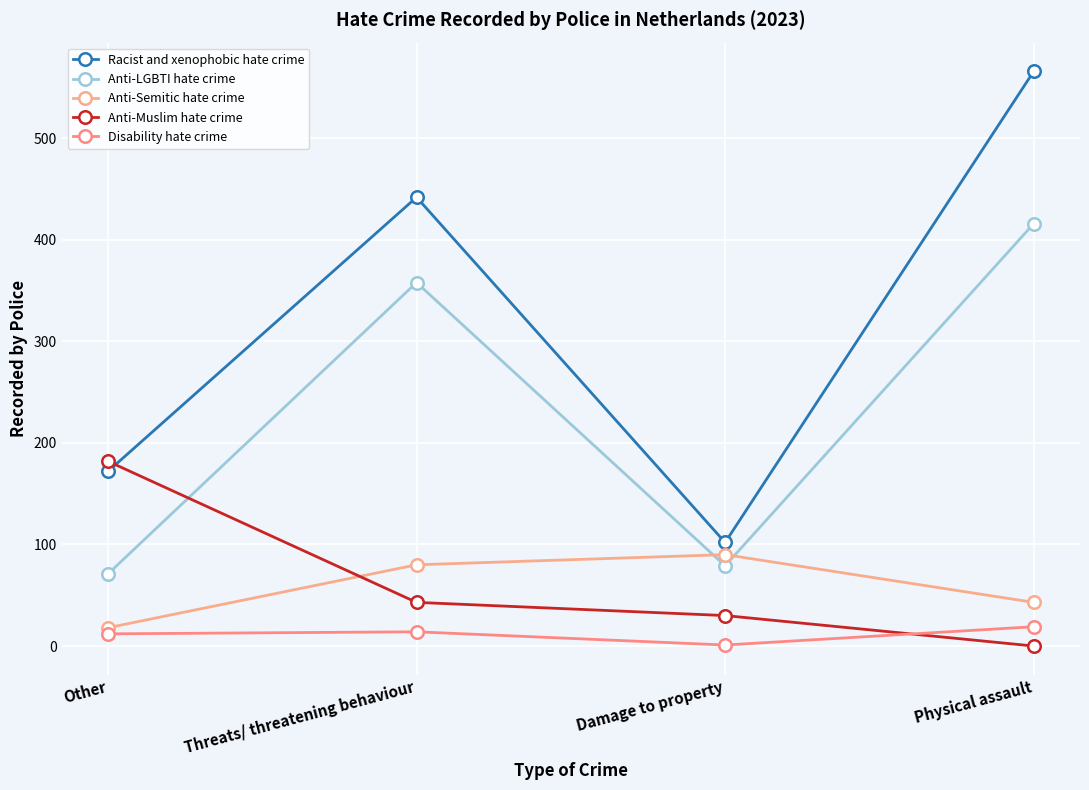

At Threats/ threatening behaviour, list the series in order from smallest to largest.

Disability hate crime, Anti-Muslim hate crime, Anti-Semitic hate crime, Anti-LGBTI hate crime, Racist and xenophobic hate crime